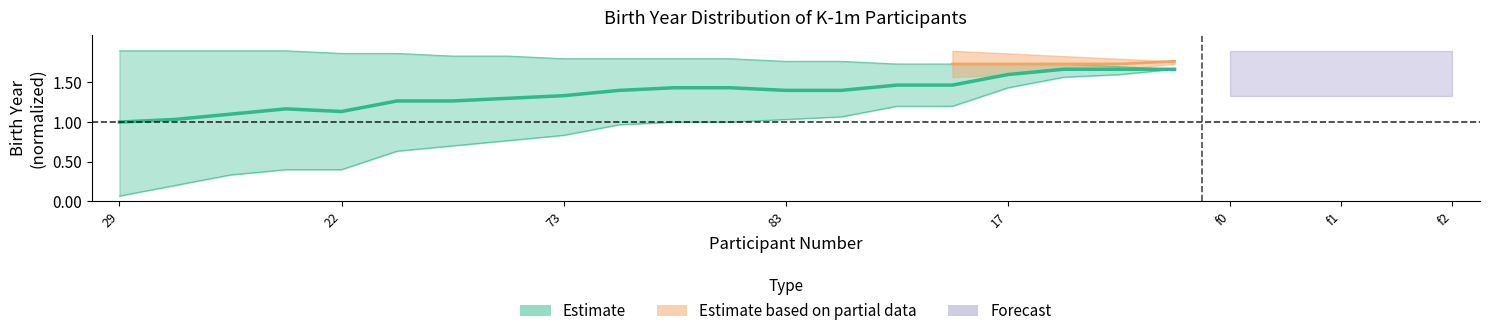

Where is the first local minimum for mid?

22